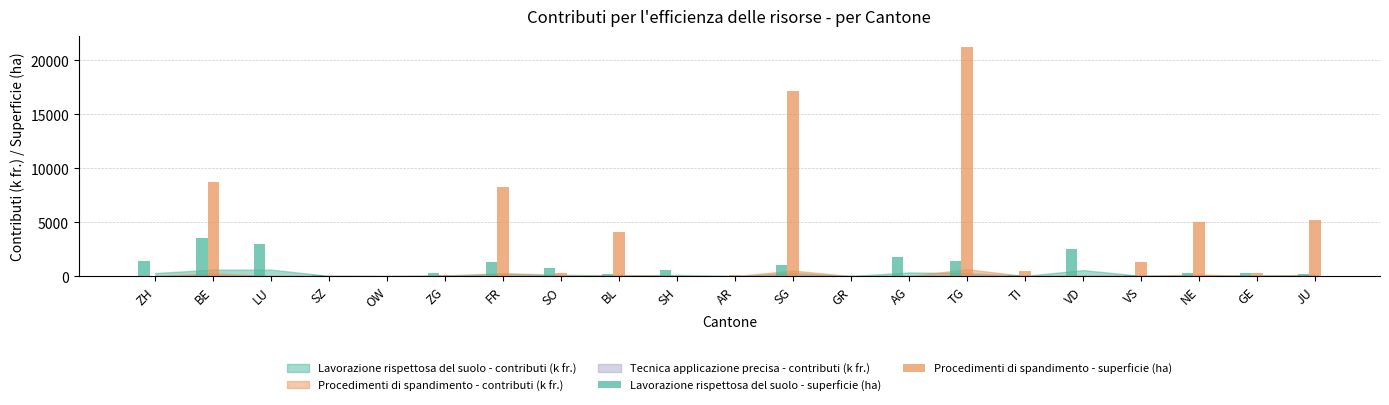

How many values in the Lavorazione rispettosa del suolo - superficie (ha) series exceed 333?

11